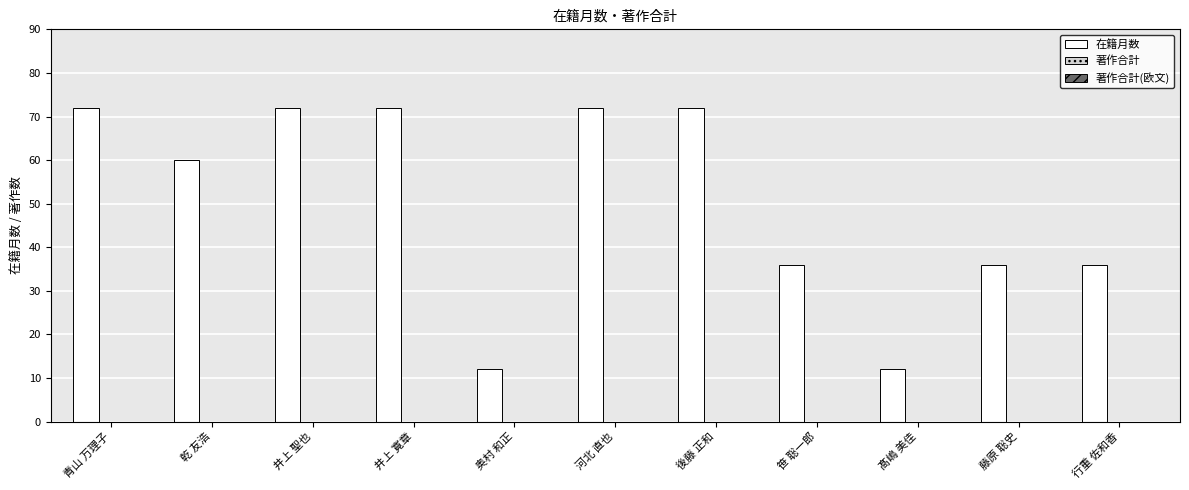

The chart shows a value of 36 at 笹 聡一郎. True or false?

True